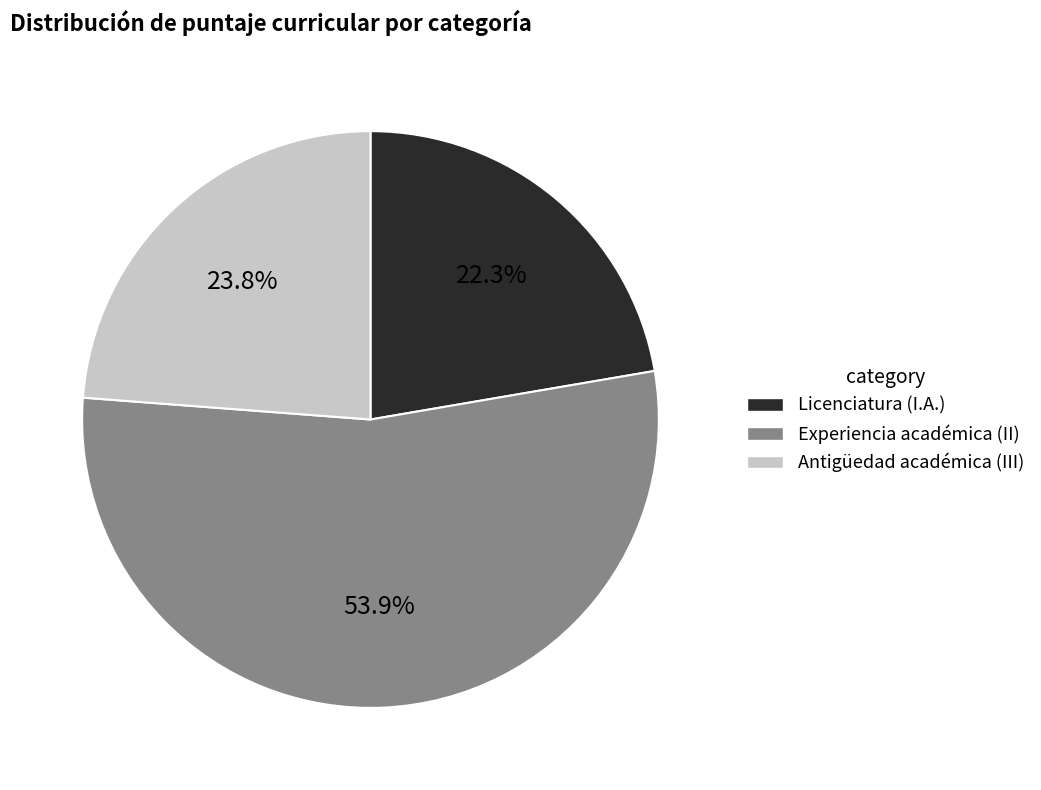

Is there a majority slice in this chart?

Yes